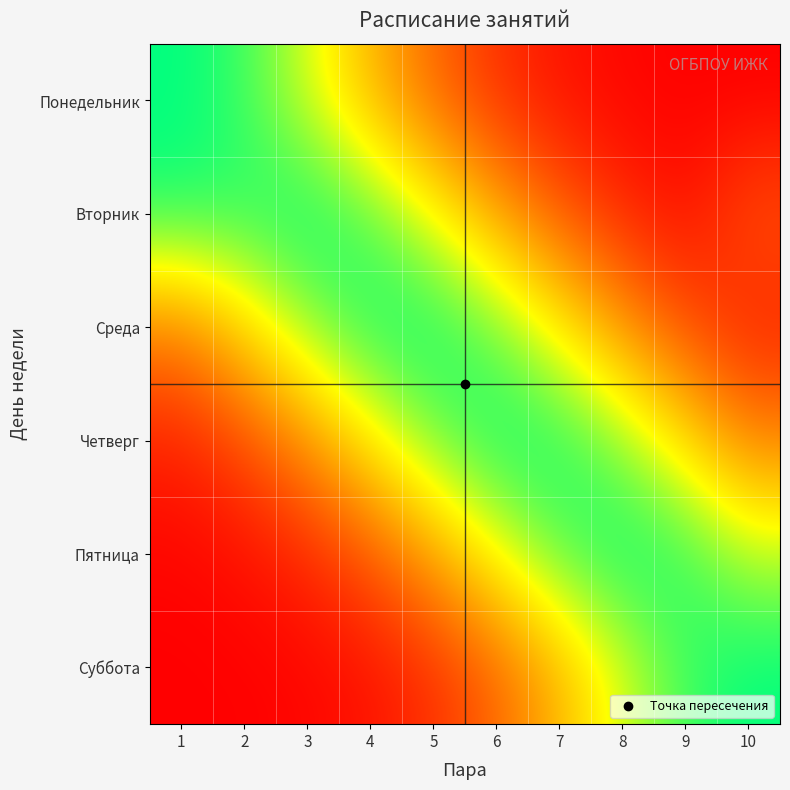

What is the total value across all series at 5?

3.3